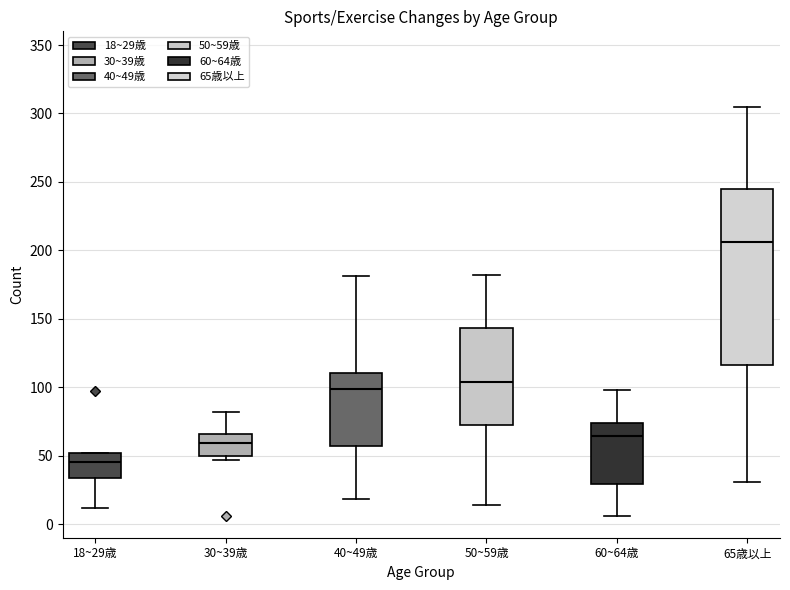

Which box has the highest median line?

65歳以上